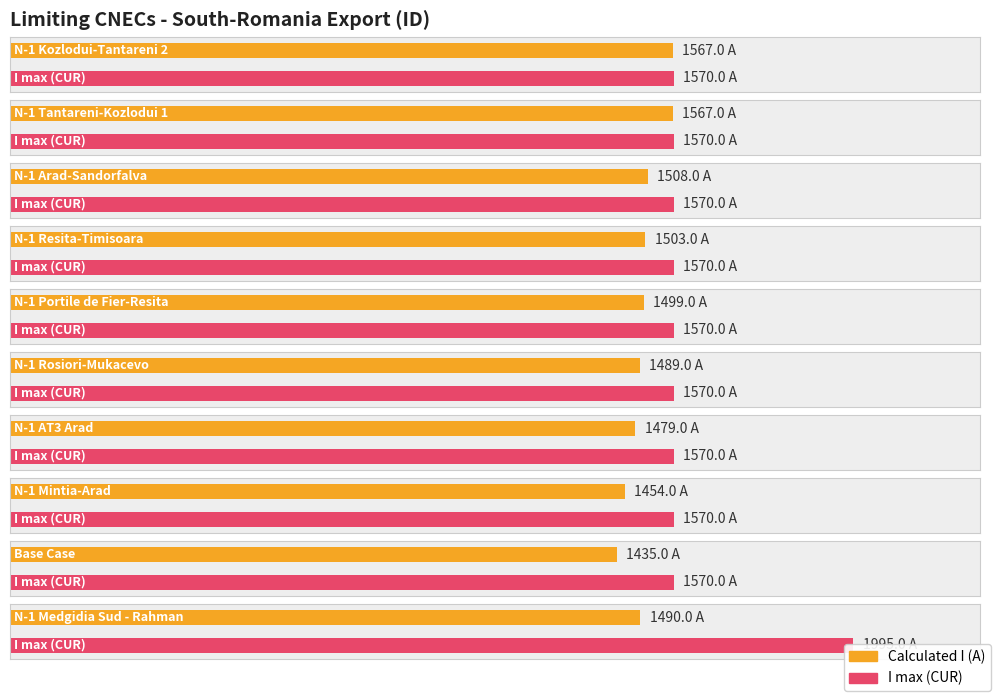

What is the minimum value shown in the chart?

1435